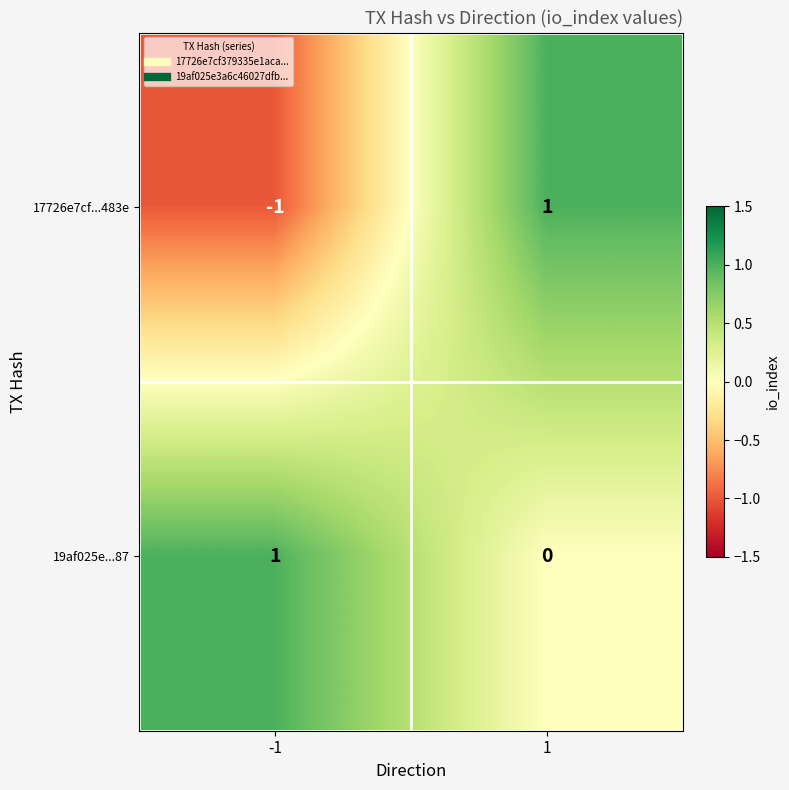

The 19af025e...87 series shows 1 at 1. True or false?

False